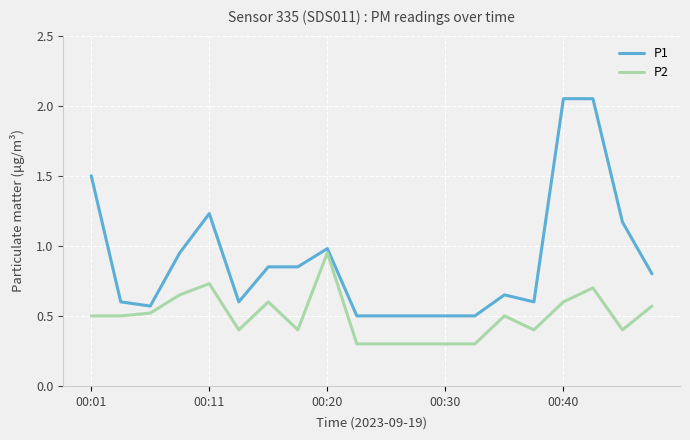

List the series in order of their overall mean, highest first.

P1, P2